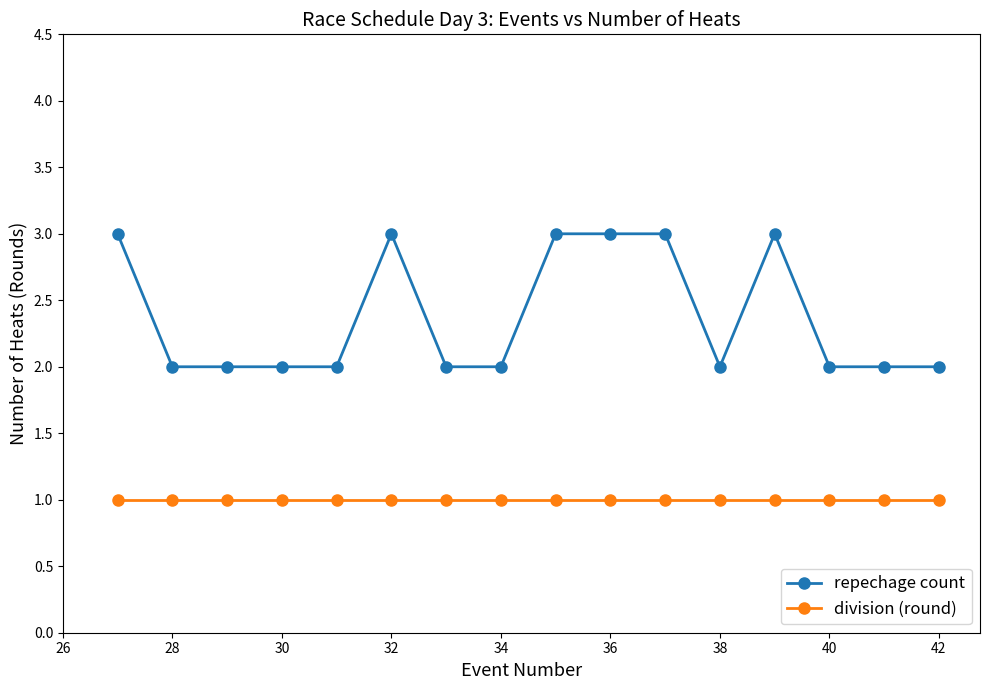

Reading left to right, extract all data points from this chart.

repechage count: 3	2	2	2	2	3	2	2	3	3	3	2	3	2	2	2
division (round): 1	1	1	1	1	1	1	1	1	1	1	1	1	1	1	1